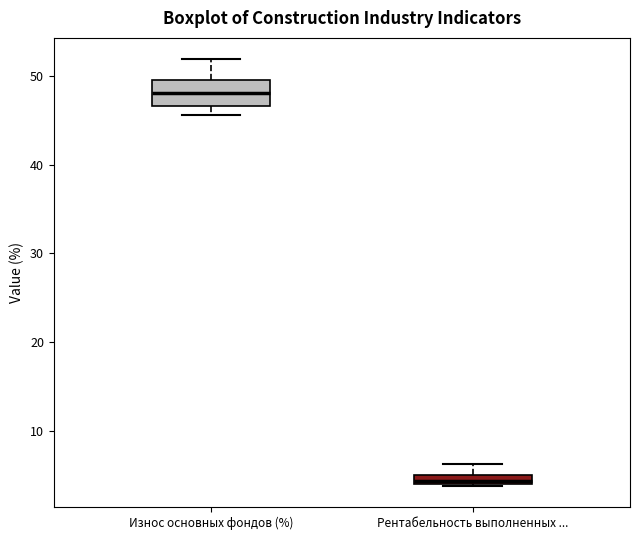

Where is the upper edge of the box for Рентабельность выполненных ... on the y-axis? The values are not printed on the chart, so give them approximately, as read against the axis.

5